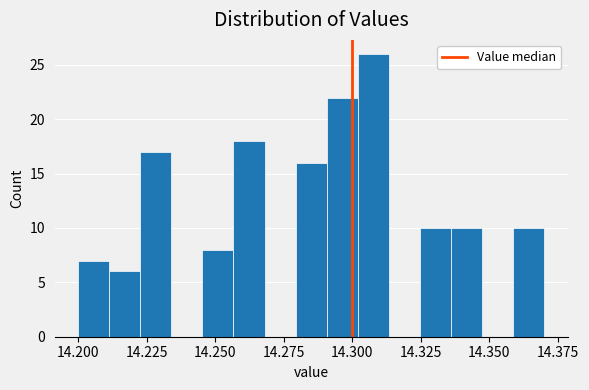

Read against the x-axis, roughly where is the centre of the tallest bar?

14.310